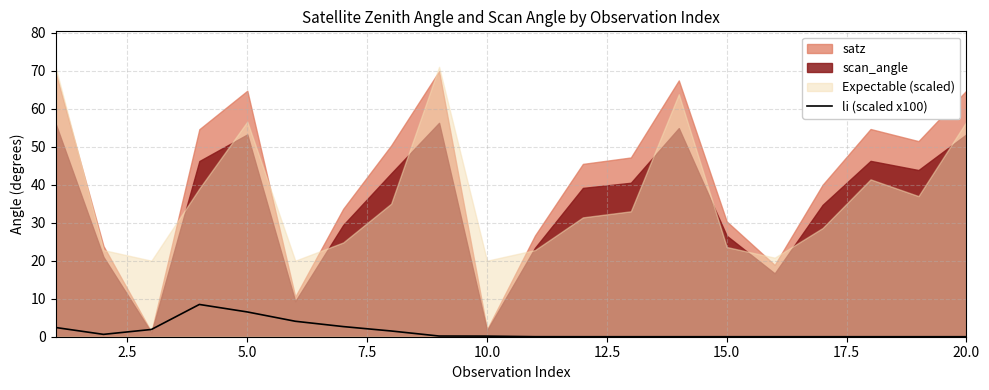

What is the maximum value for li (scaled x100)?

8.5